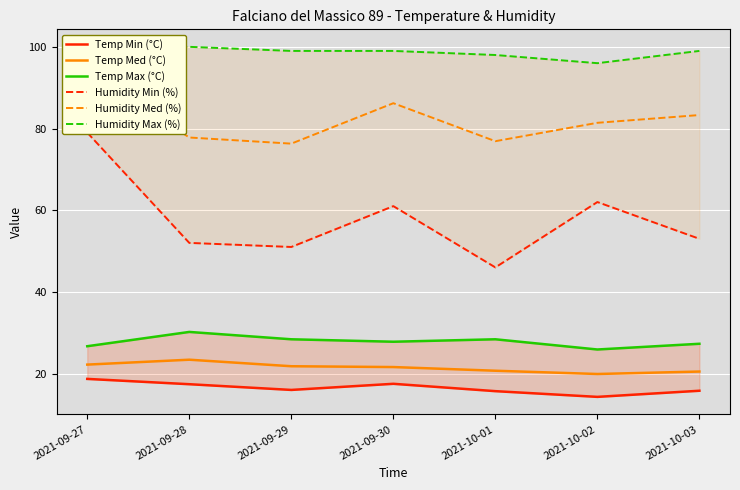

Count the Humidity Max (%) values in the range 98 to 100.

6